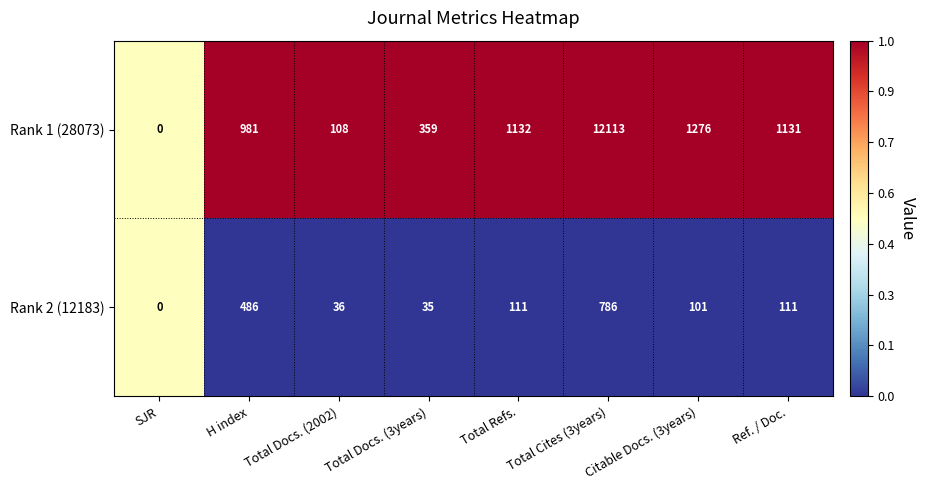

The value of Rank 1 (28073) at SJR is 0. True or false?

True